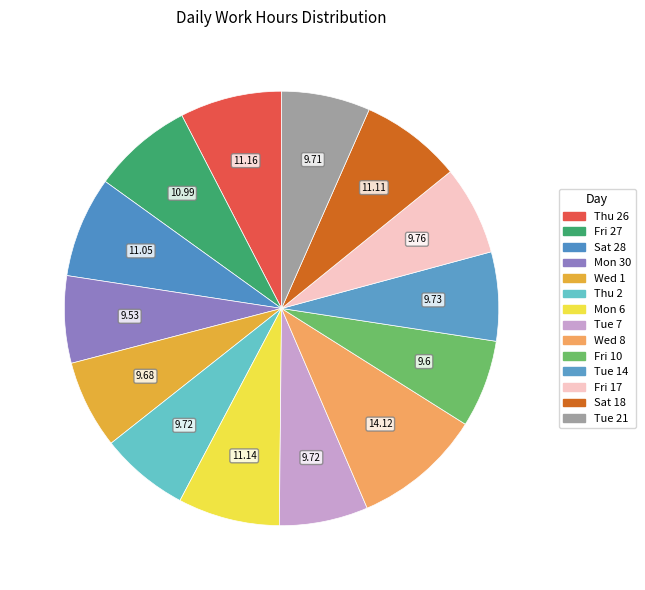

Which category has the smallest portion of the pie?

Mon 30